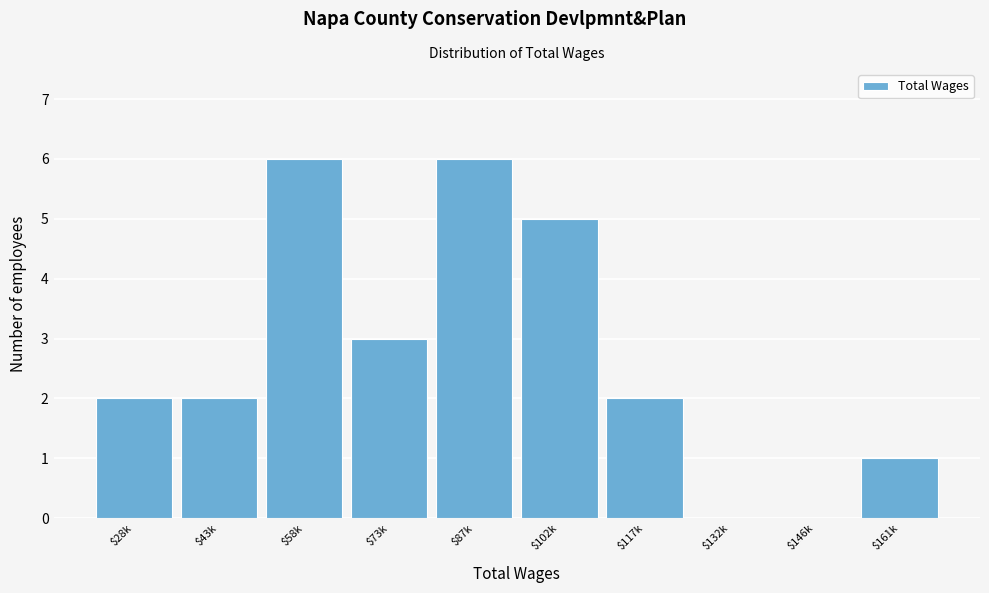

What is the greatest value displayed?

6